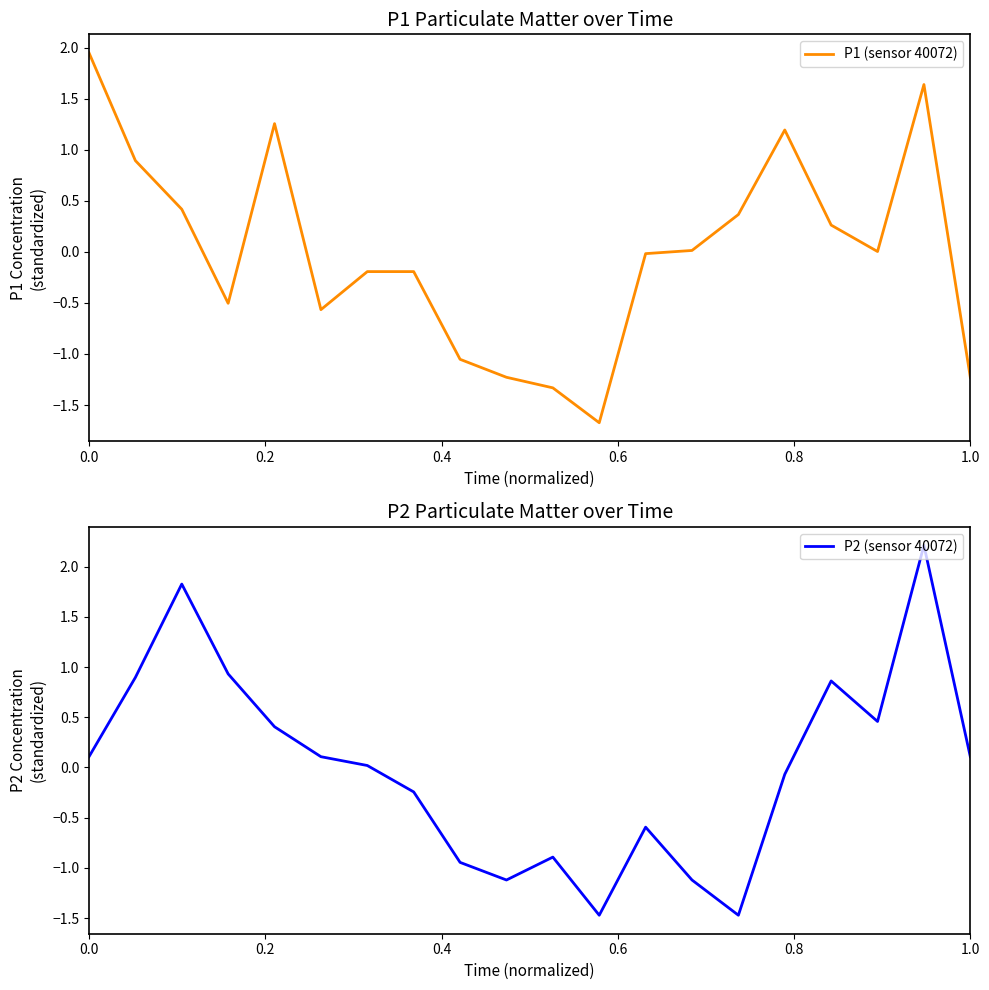

Rank the series by their maximum value, from highest to lowest.

P2 (sensor 40072), P1 (sensor 40072)